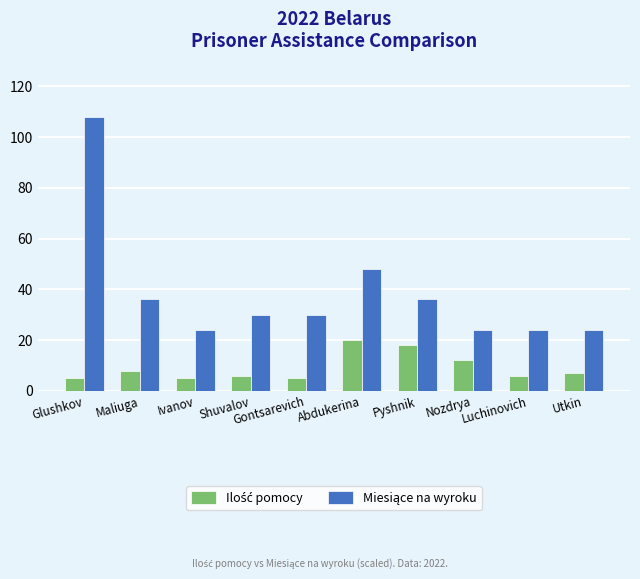

What is the difference between the highest and lowest values at Gontsarevich?

25